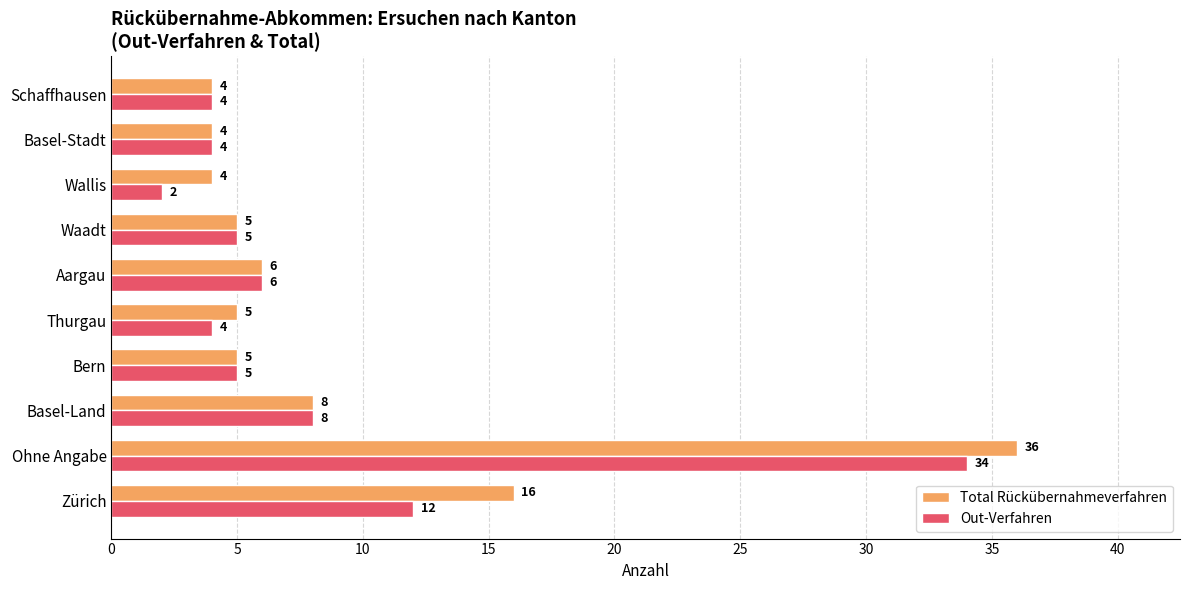

Is it true that Total Rückübernahmeverfahren equals 2 at Schaffhausen?

False